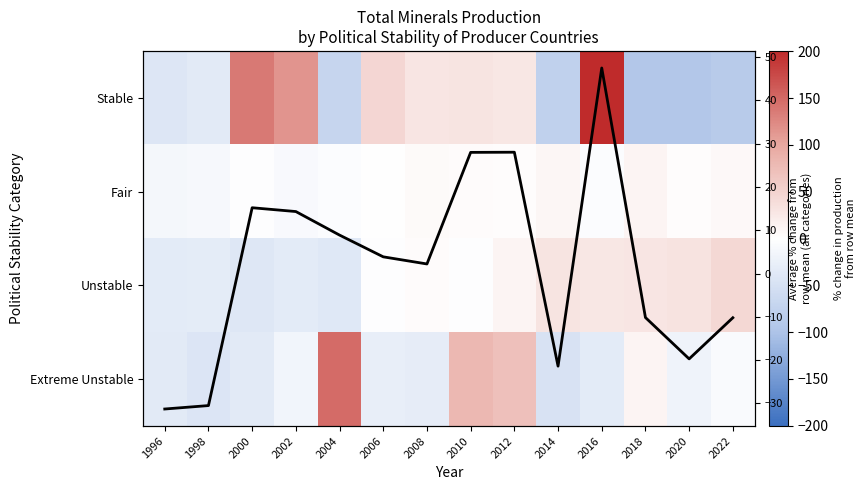

What is the difference between the maximum and minimum values in the Stable series?

293.7